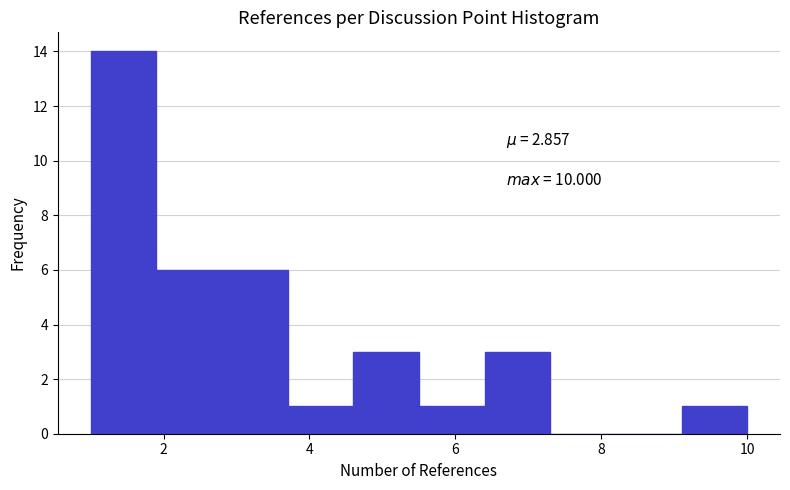

Over which range of the x-axis is the bar tallest?

1.0 to 1.9